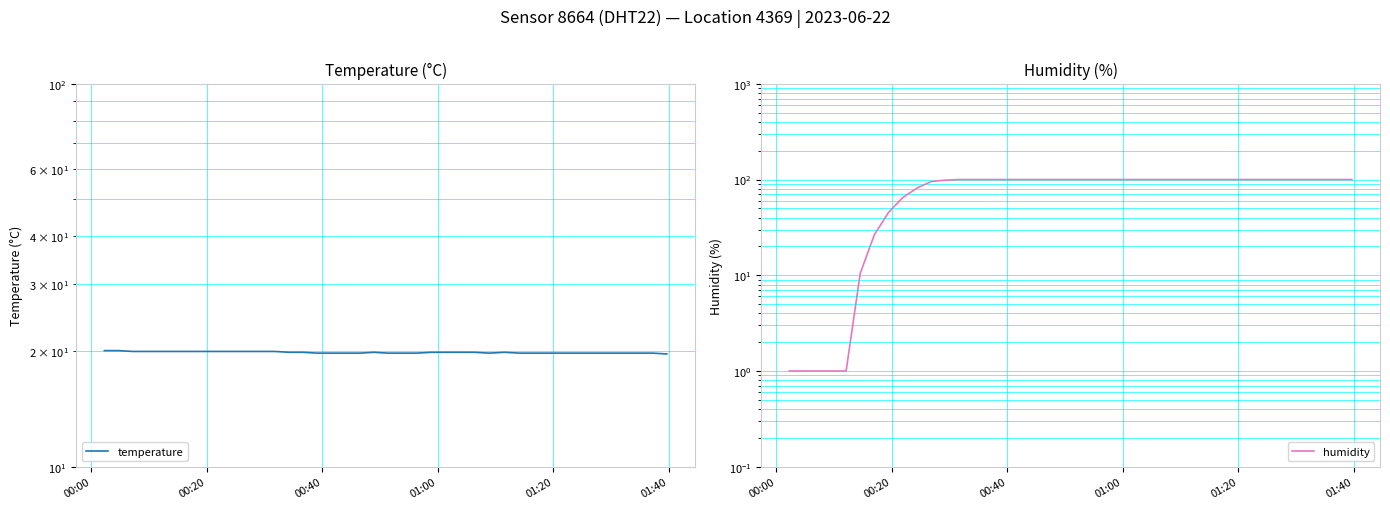

What is the minimum value for humidity?

1.0